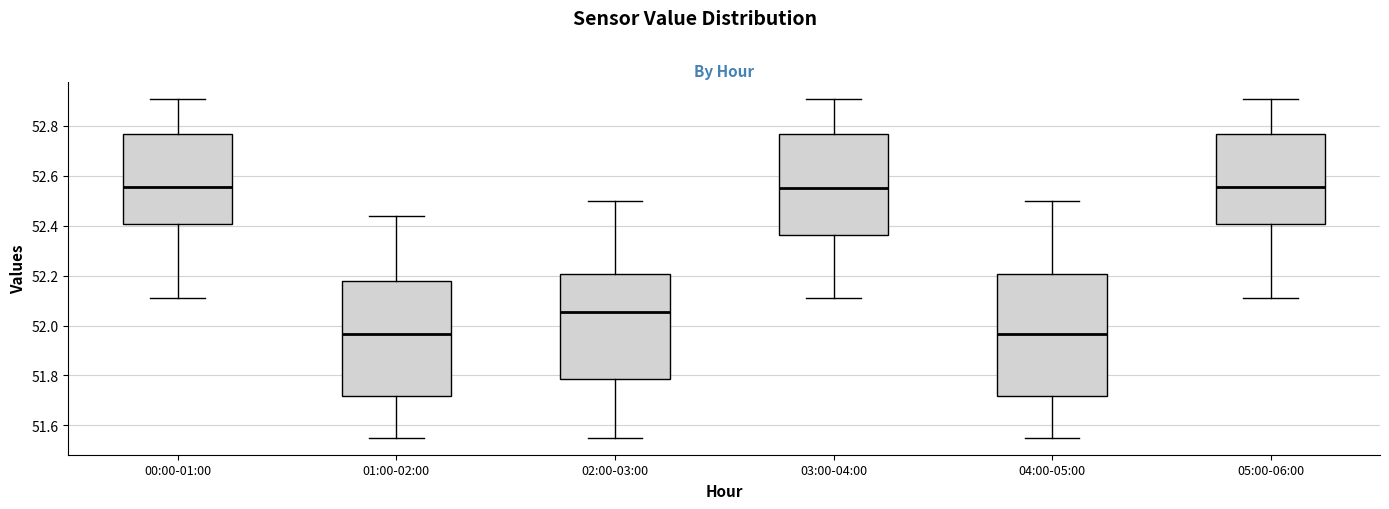

Which box is the tallest, from its lower edge to its upper edge?

04:00-05:00